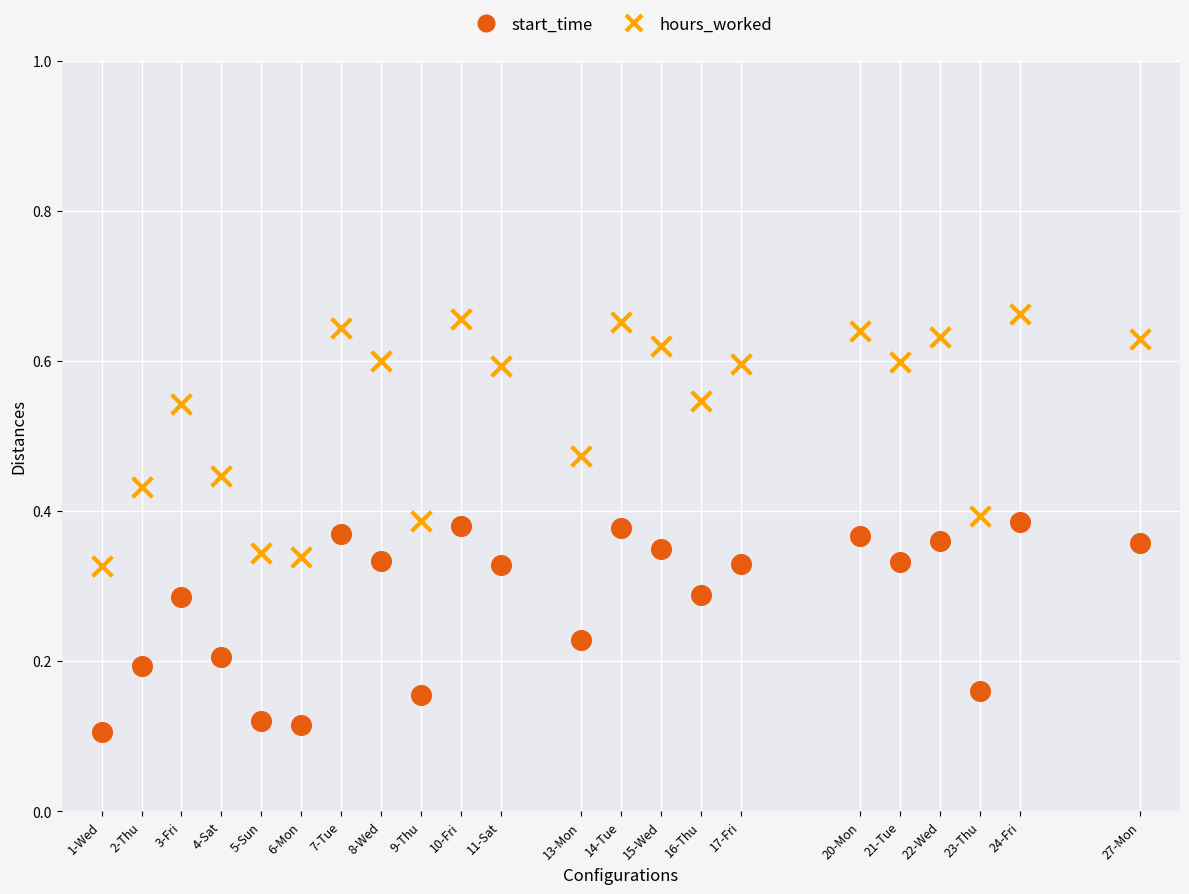

Which series reaches the maximum Y coordinate?

hours_worked